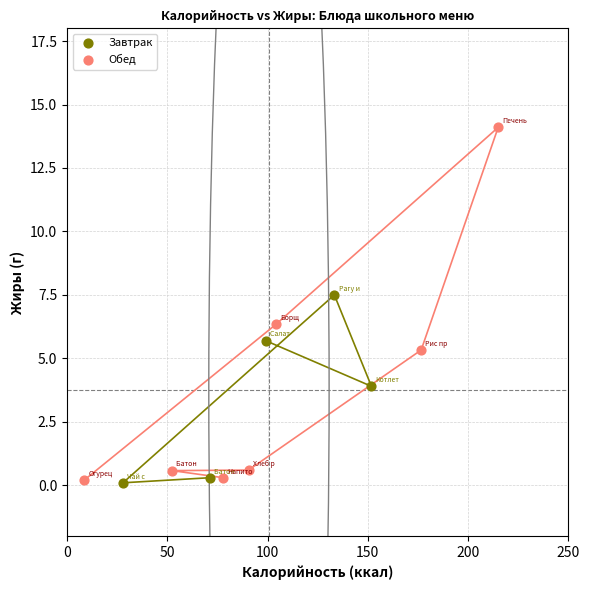

Which series reaches the maximum Y coordinate?

Обед